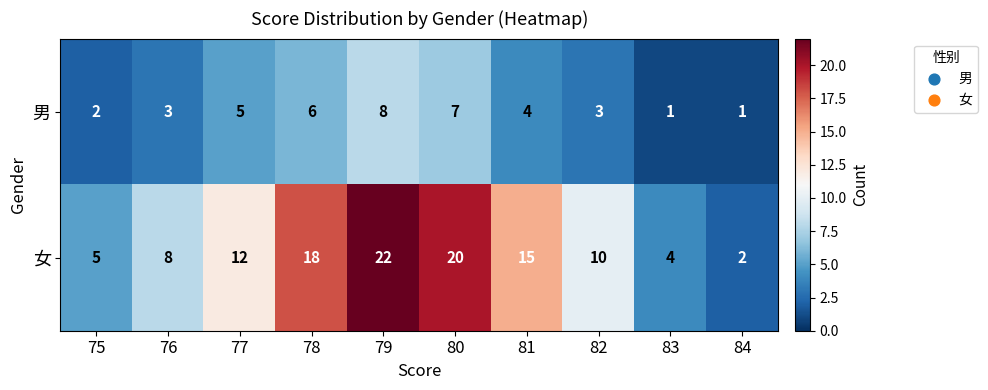

Reading right to left, extract all data points from this chart.

男: 84=1	83=1	82=3	81=4	80=7	79=8	78=6	77=5	76=3	75=2
女: 84=2	83=4	82=10	81=15	80=20	79=22	78=18	77=12	76=8	75=5